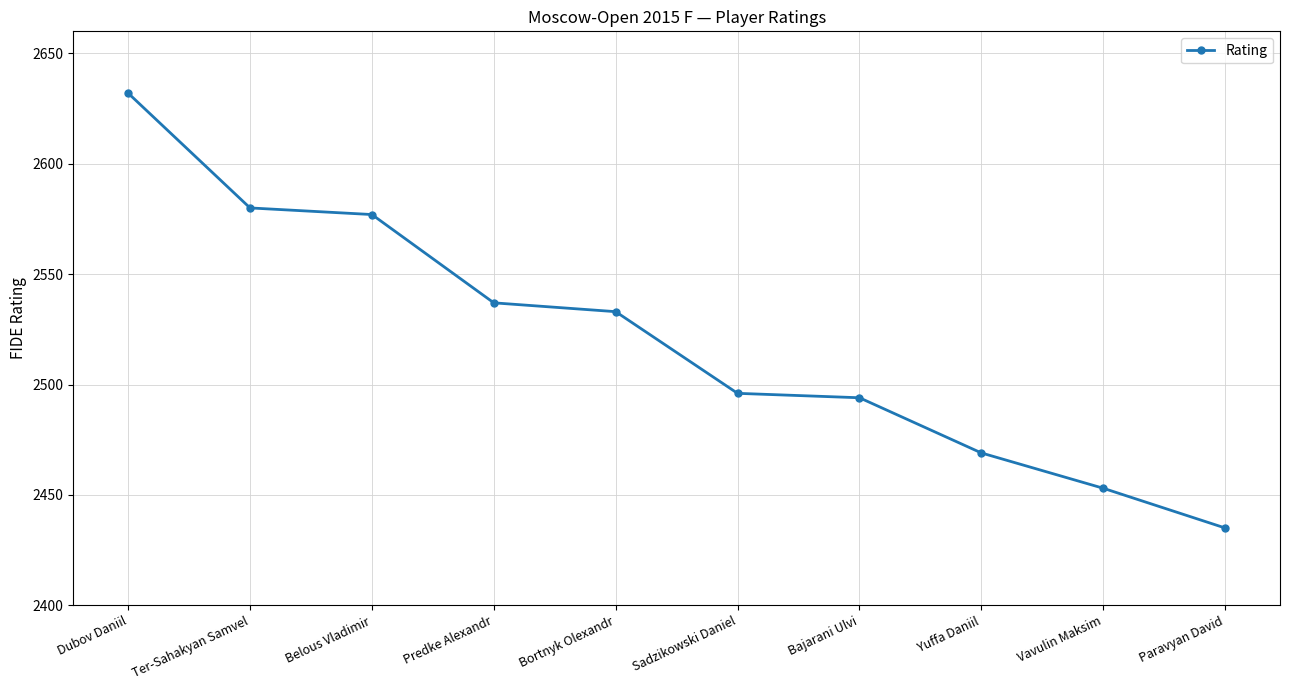

What is the value of the 5th point from the left?

2533